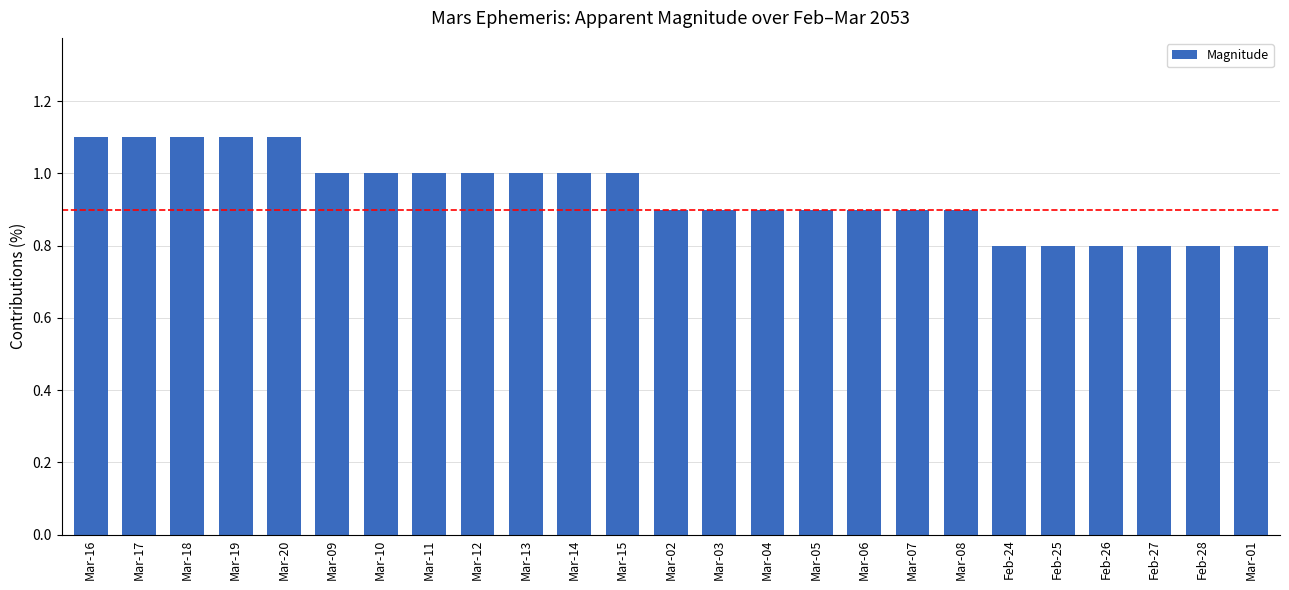

Reading left to right, list all the values displayed in this chart.

Mar-16=1.1	Mar-17=1.1	Mar-18=1.1	Mar-19=1.1	Mar-20=1.1	Mar-09=1.0	Mar-10=1.0	Mar-11=1.0	Mar-12=1.0	Mar-13=1.0	Mar-14=1.0	Mar-15=1.0	Mar-02=0.9	Mar-03=0.9	Mar-04=0.9	Mar-05=0.9	Mar-06=0.9	Mar-07=0.9	Mar-08=0.9	Feb-24=0.8	Feb-25=0.8	Feb-26=0.8	Feb-27=0.8	Feb-28=0.8	Mar-01=0.8